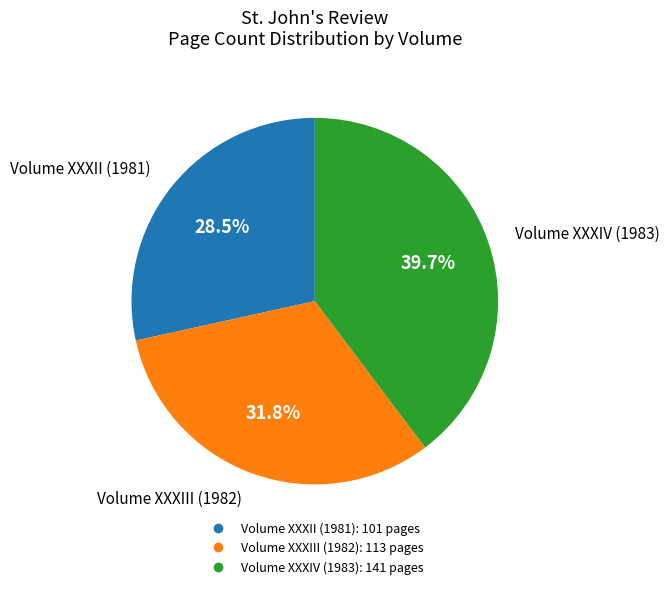

To the nearest percent, what portion does Volume XXXIII (1982) represent?

32%